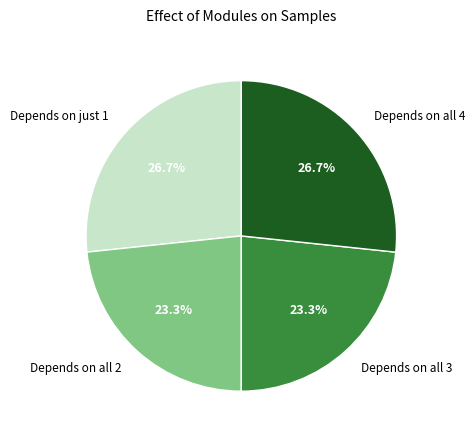

Is Depends on just 1 the majority of the pie?

No